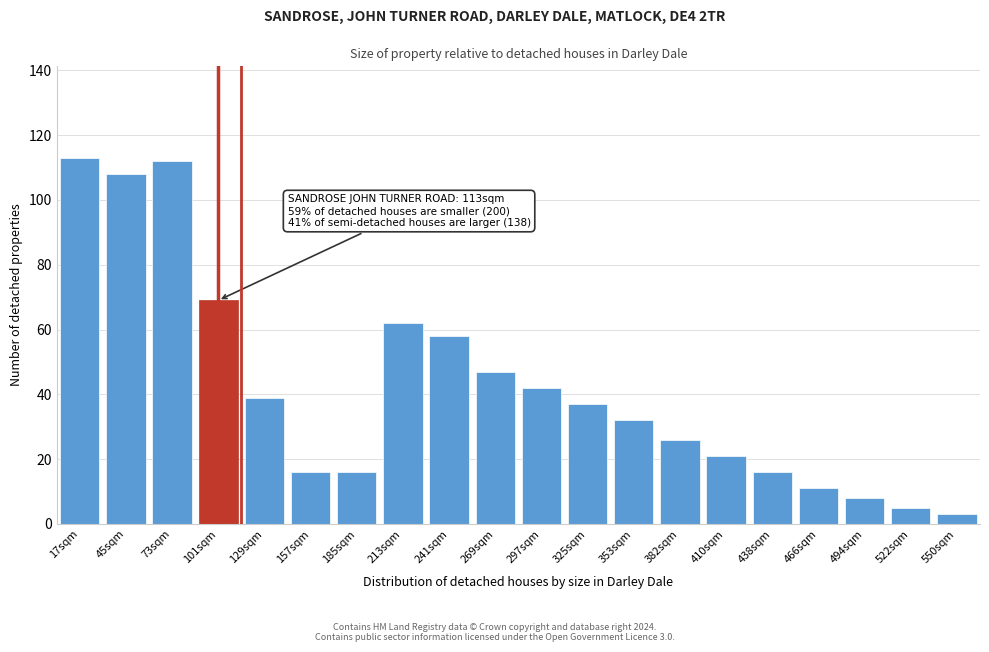

Reading left to right, extract all data points from this chart.

113	108	112	69	39	16	16	62	58	47	42	37	32	26	21	16	11	8	5	3